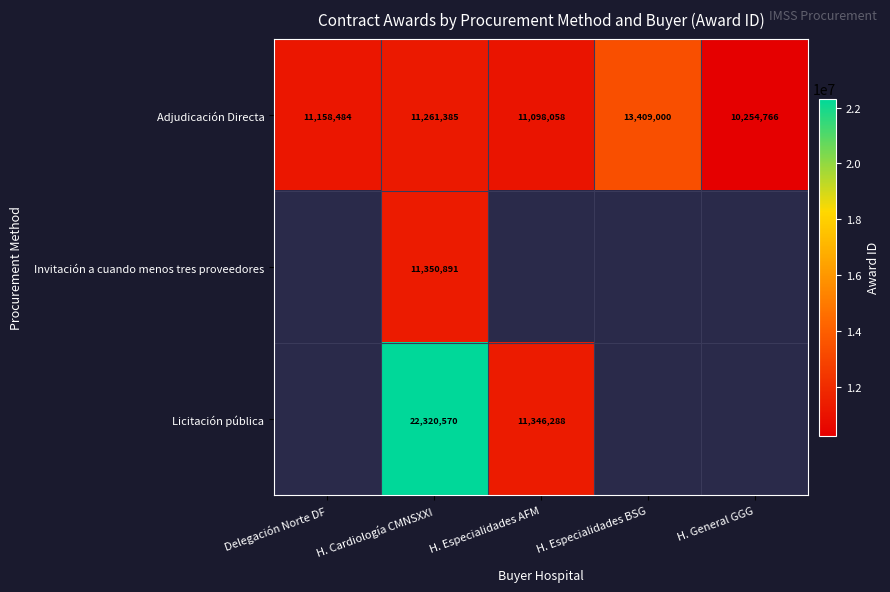

Is the value of Adjudicación Directa at H. Especialidades BSG greater than the value of Licitación pública at H. Especialidades AFM?

Yes